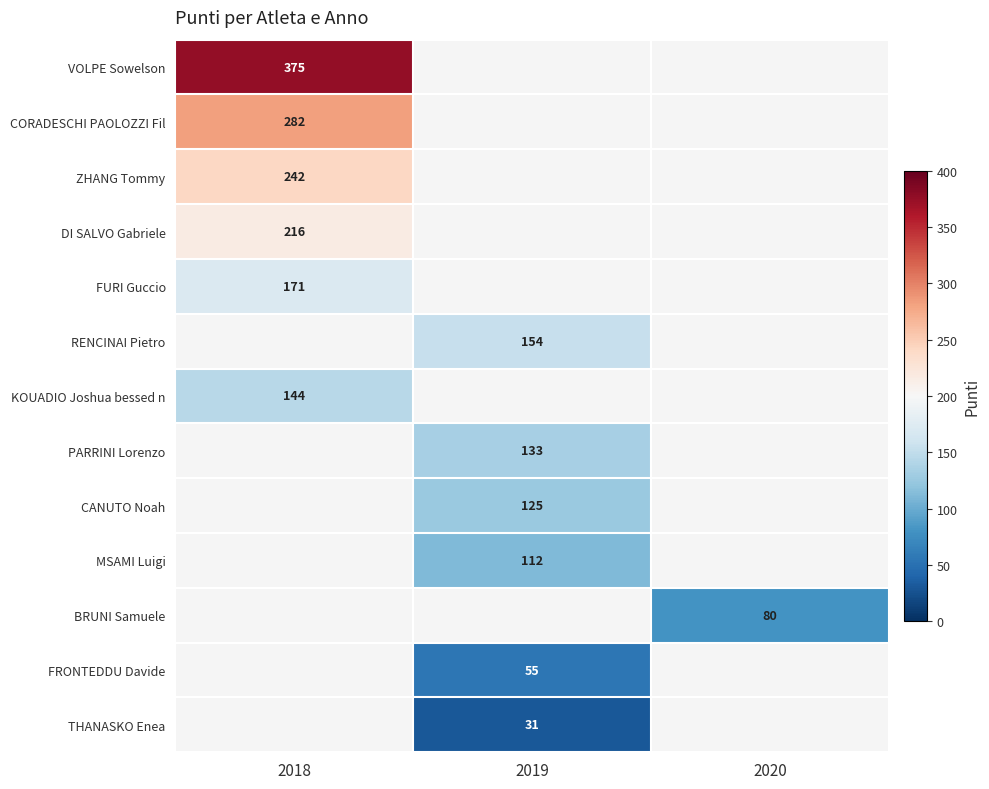

Is it true that KOUADIO Joshua bessed n equals 55 at 2018?

False